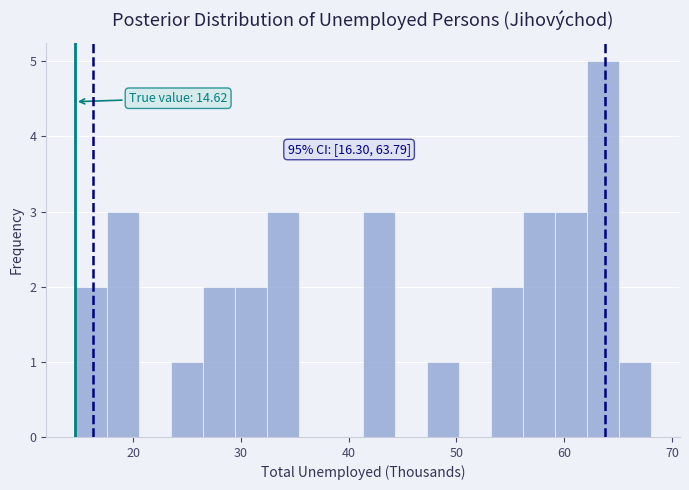

Read against the x-axis, roughly where is the centre of the tallest bar?

64